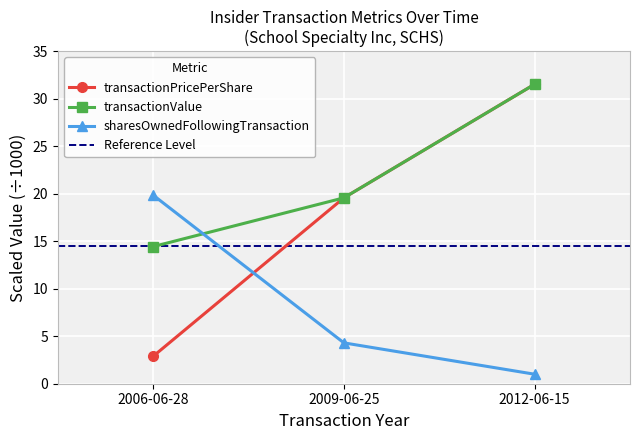

At which category is the sum across all series the highest?

2012-06-15